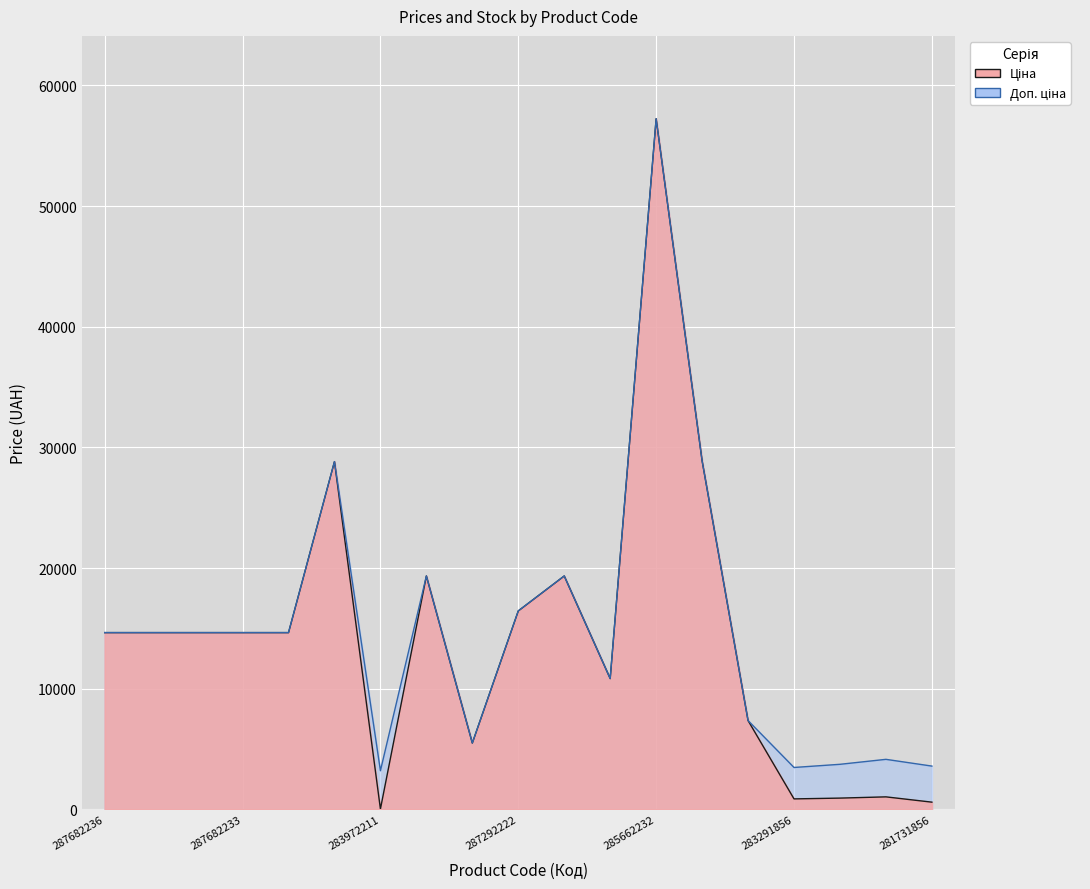

What is the average value of the Ціна series?

14236.6